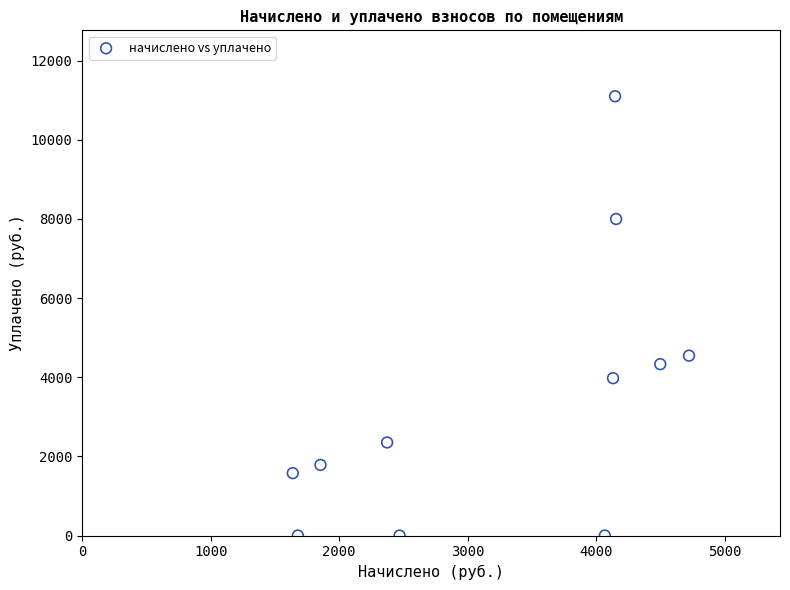

What is the range of Y values (max minus min)?

11102.4